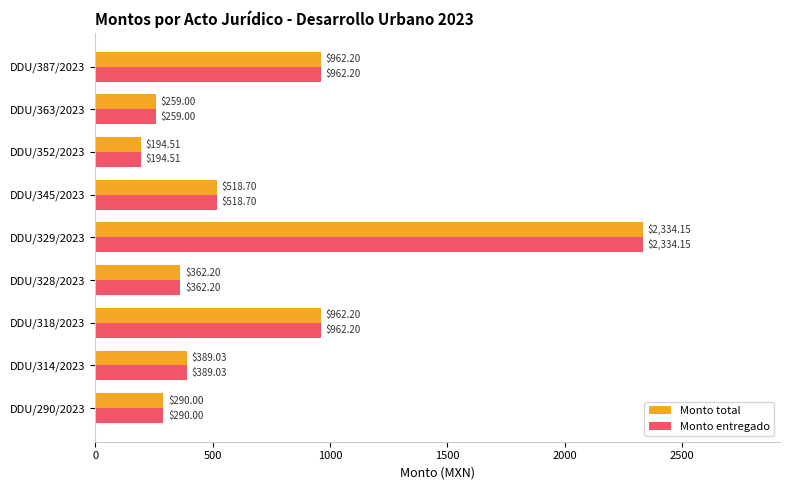

Which category has the lowest value in the Monto entregado series?

DDU/352/2023